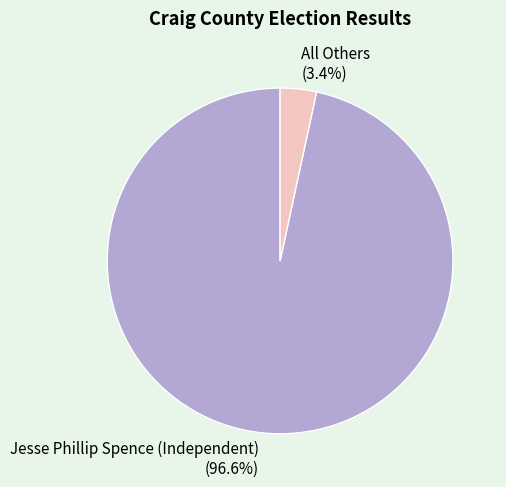

To the nearest percent, what percentage of the pie is Jesse Phillip Spence (Independent)?

97%